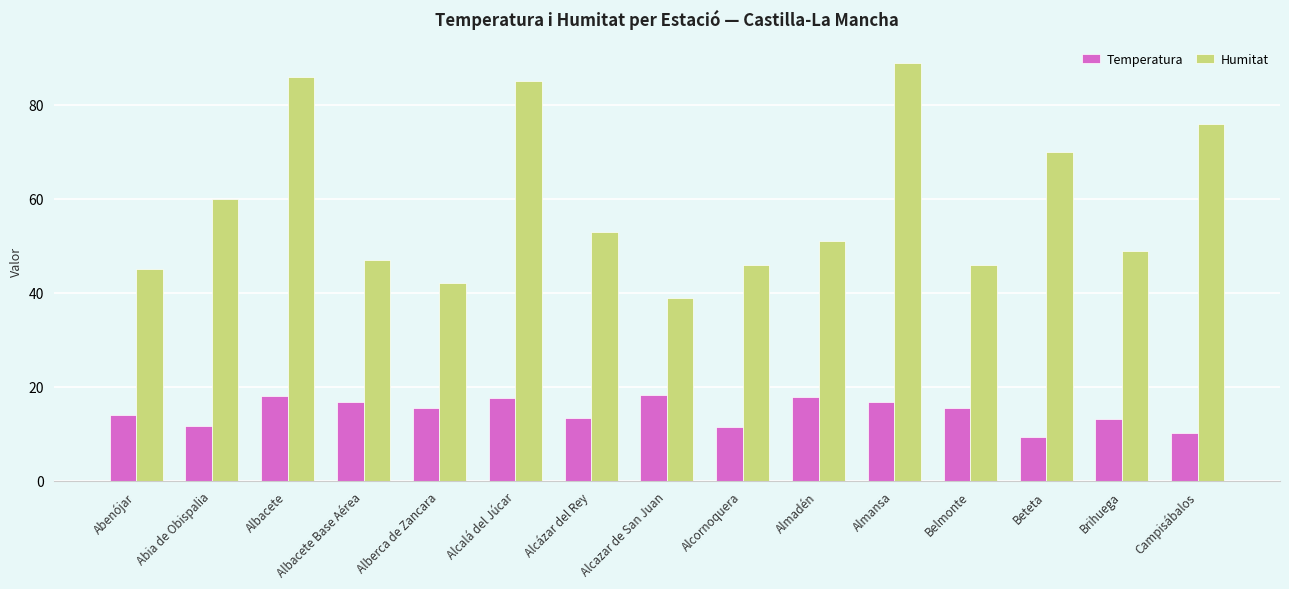

Rank the series by their average value, from lowest to highest.

Temperatura, Humitat